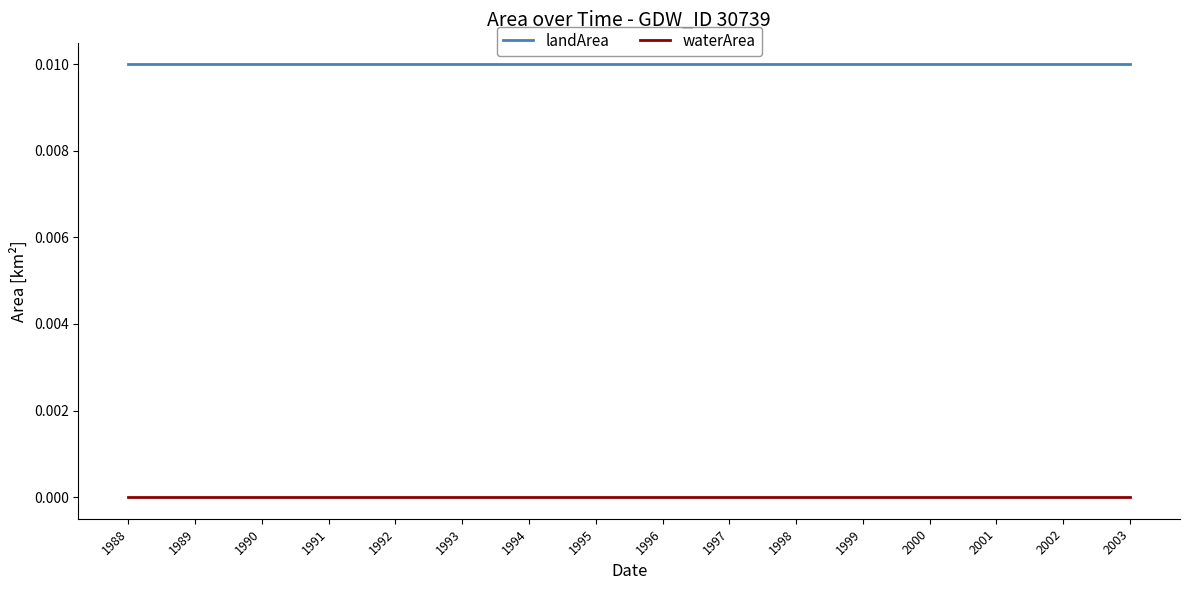

The value of landArea at 2002 is 0.0. True or false?

True